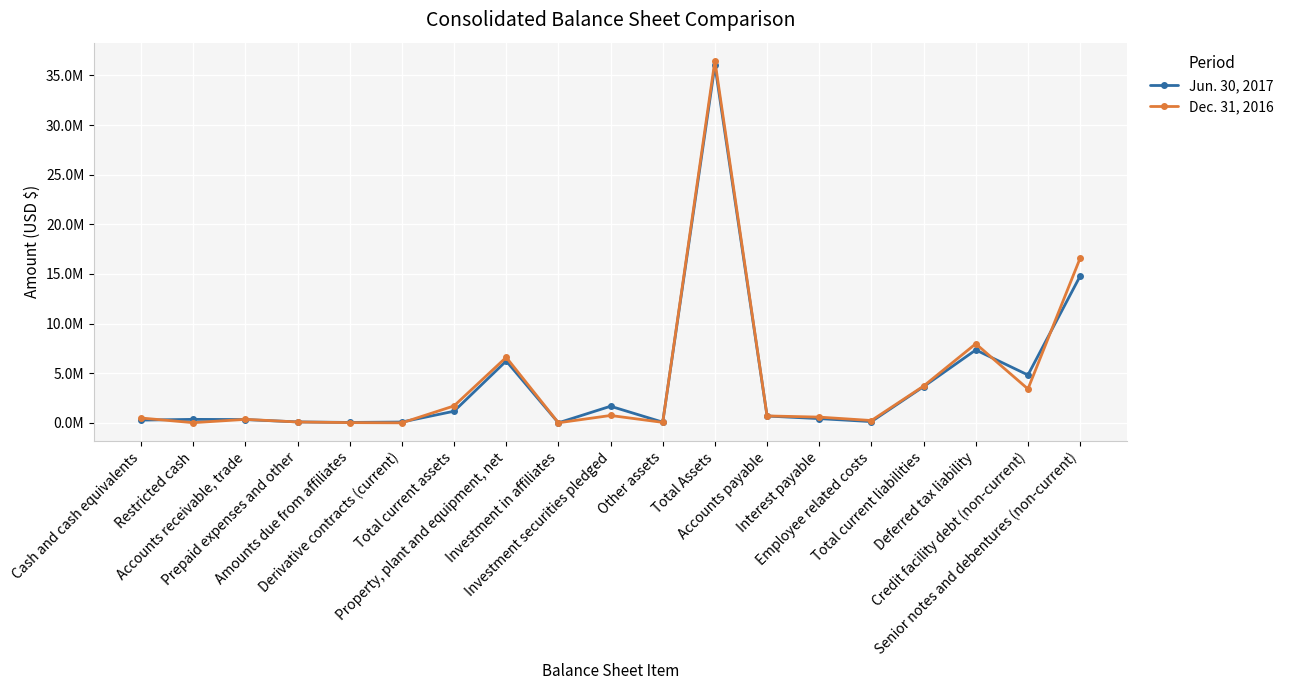

What is the sum of the Dec. 31, 2016 values at Derivative contracts (current) and Investment in affiliates?

5958